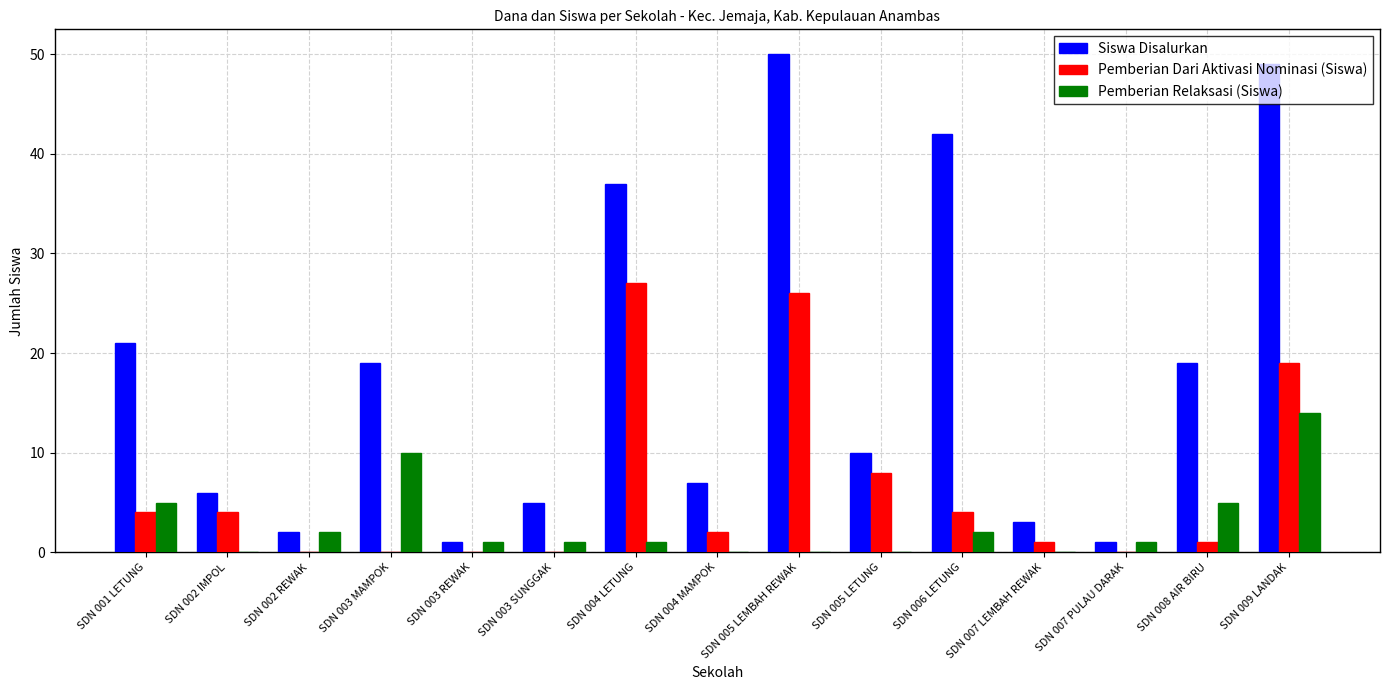

What is the sum of all Siswa Disalurkan values?

272